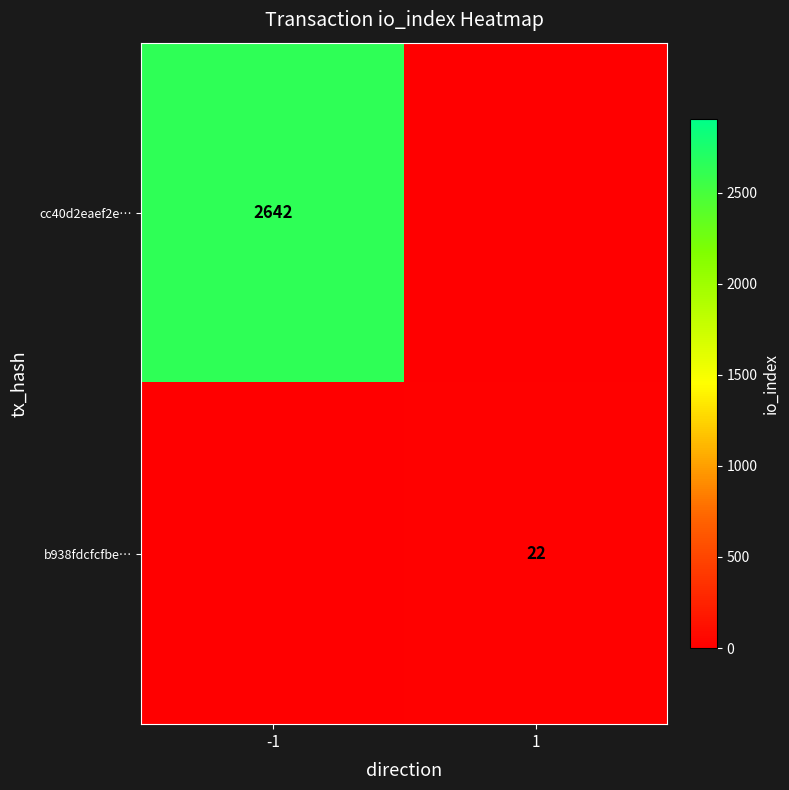

Is it true that cc40d2eaef2e… equals 3452 at -1?

False